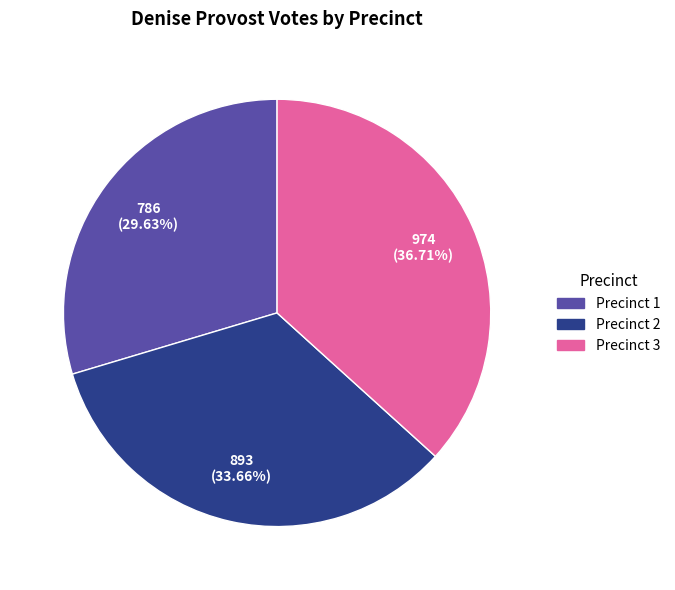

Rank the categories by value from lowest to highest.

Precinct 1, Precinct 2, Precinct 3